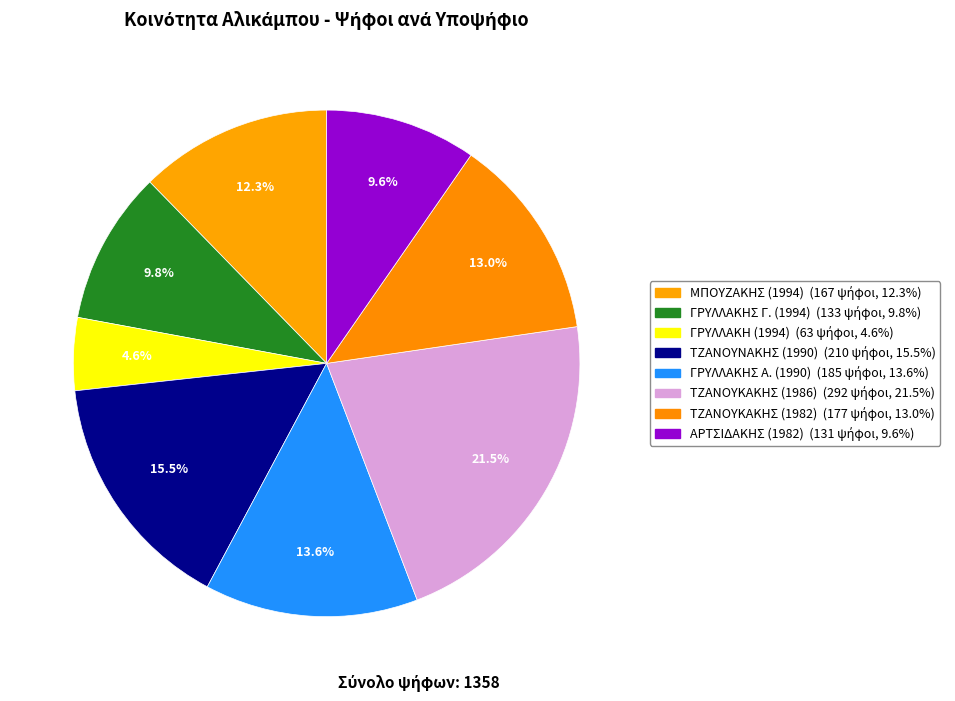

How many slices are in this pie chart?

8